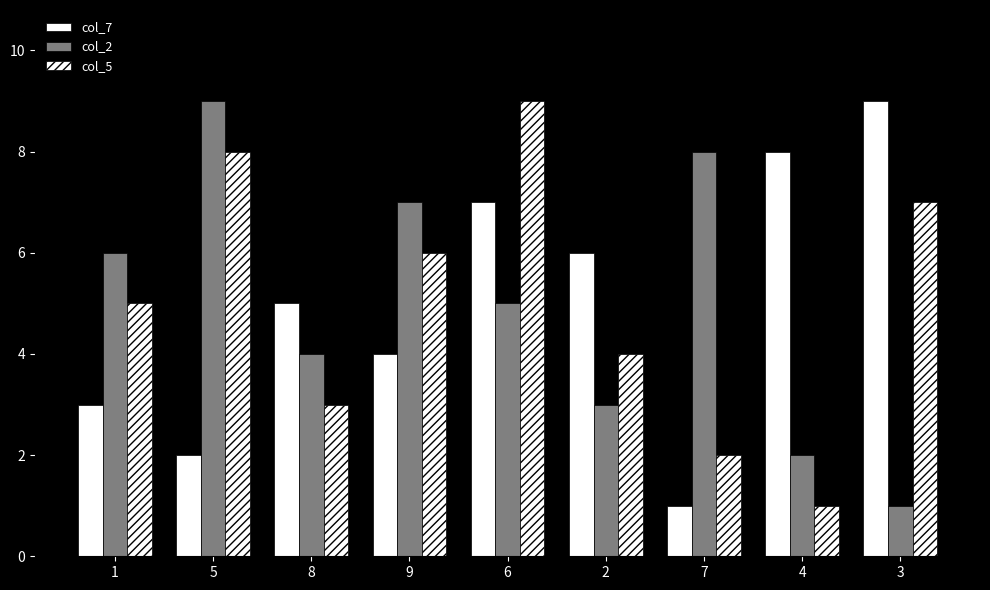

How many groups of bars are there?

9